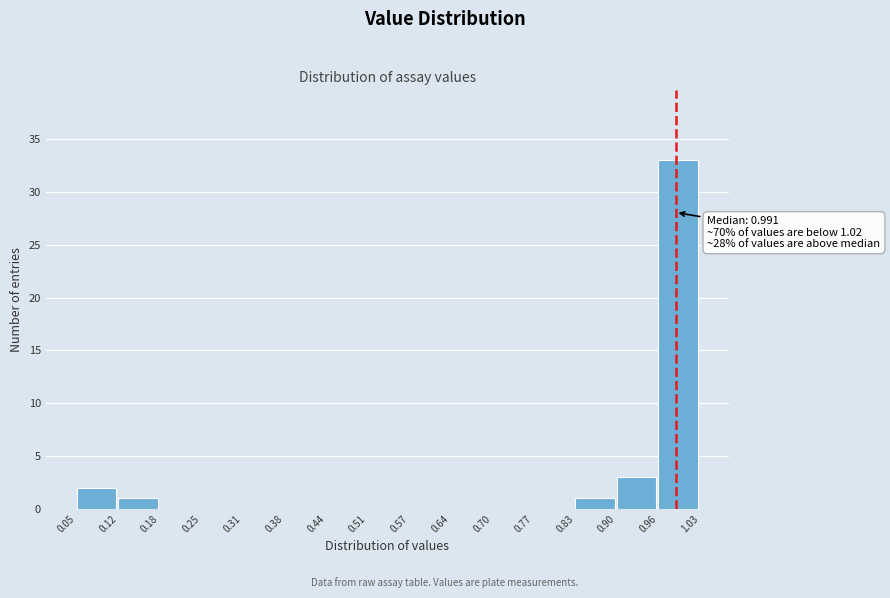

Which range on the x-axis has the tallest bar?

0.96 to 1.03